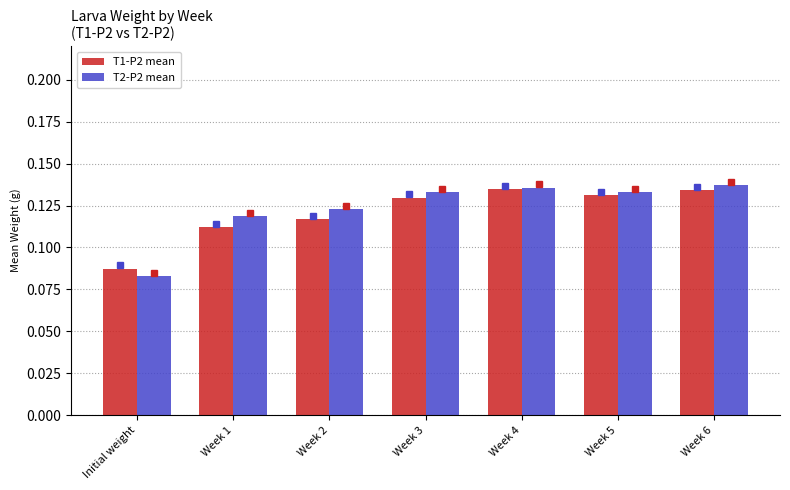

Count the T2-P2 mean values in the range 0 to 1.

7